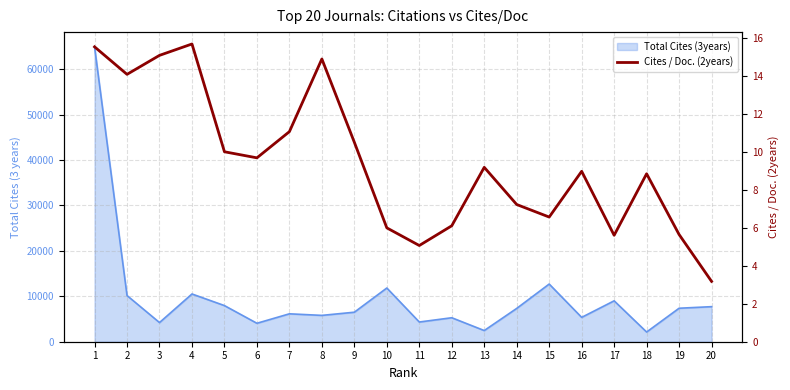

What is the difference between the values at 5 and 11?

4.9